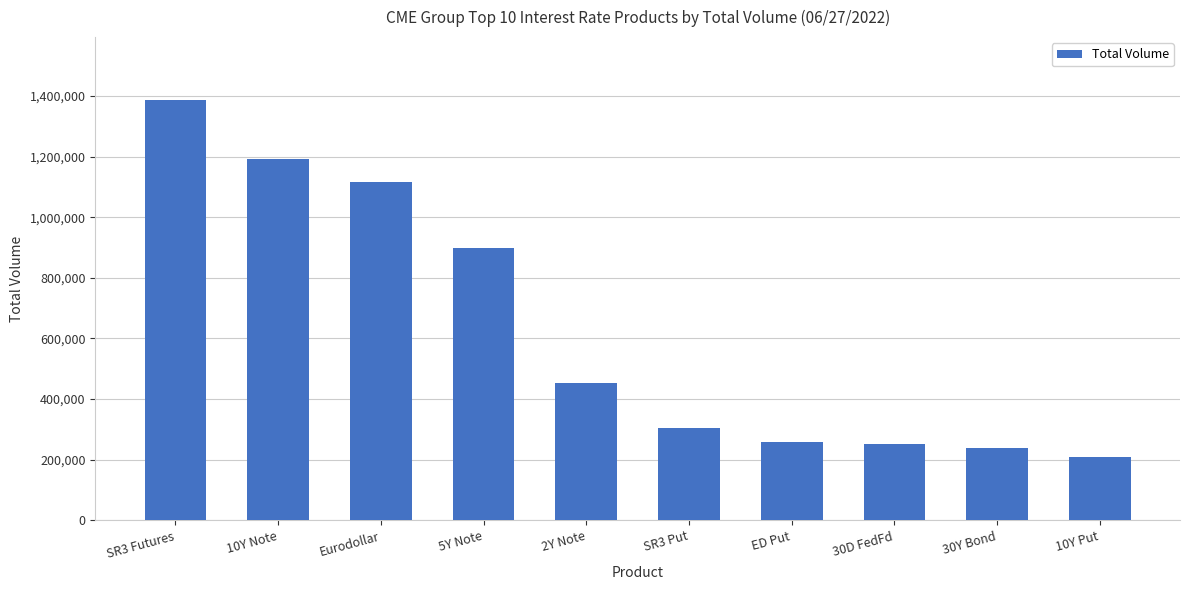

What is the label of the 5th bar from the right?

SR3 Put